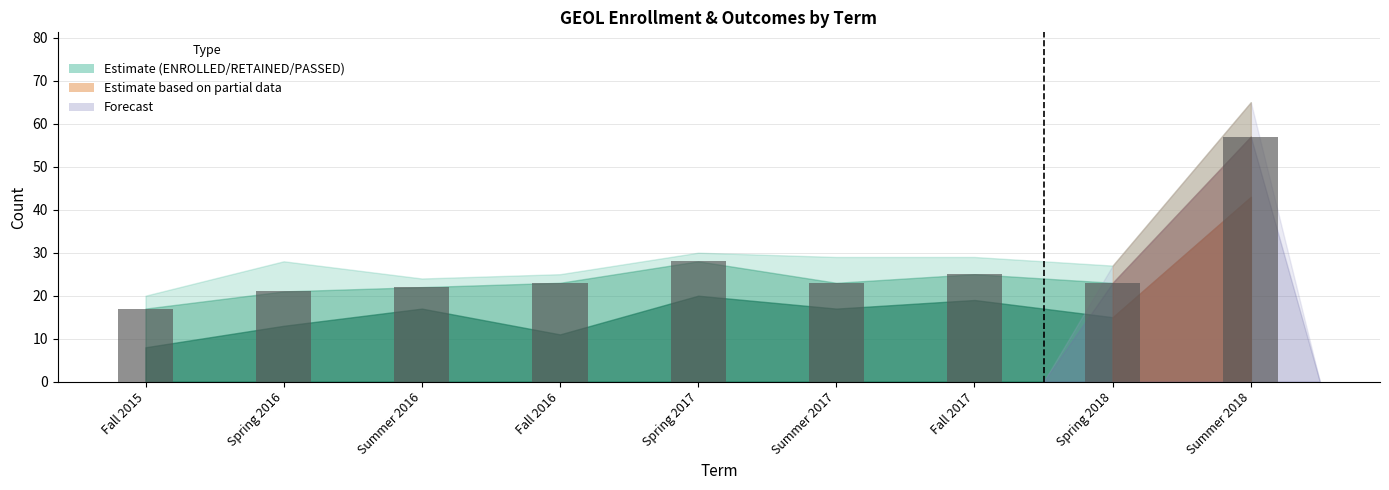

At which label is the value closest to 37?

Spring 2017